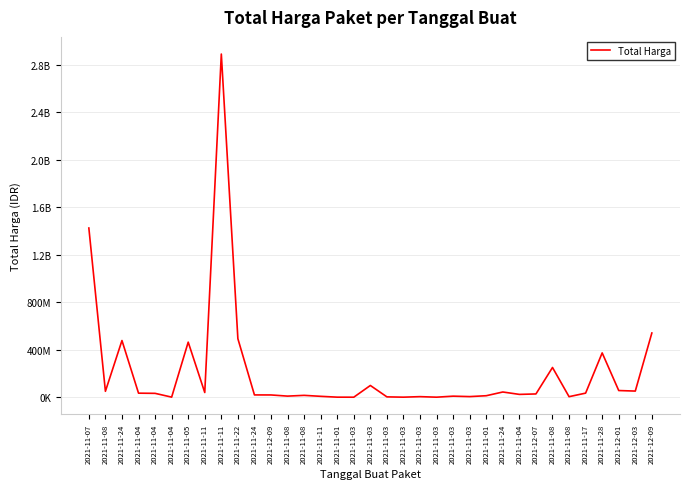

What is the approximate value at 2021-12-03?

51601000